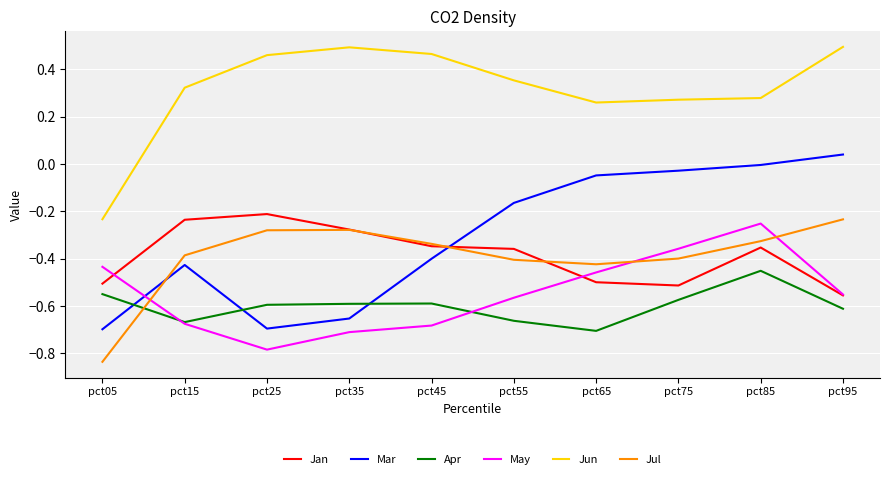

What is the difference between the highest and lowest values at pct75?

0.8